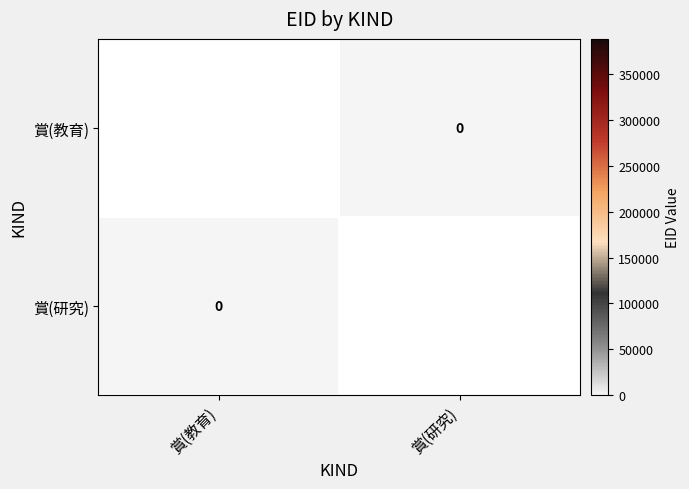

What is the approximate value of 賞(教育) at 賞(教育)?

388586